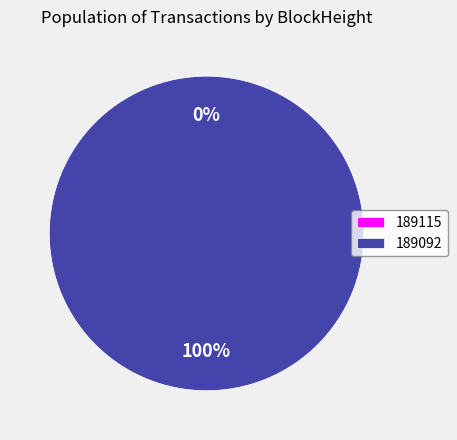

How many segments does this pie chart have?

2